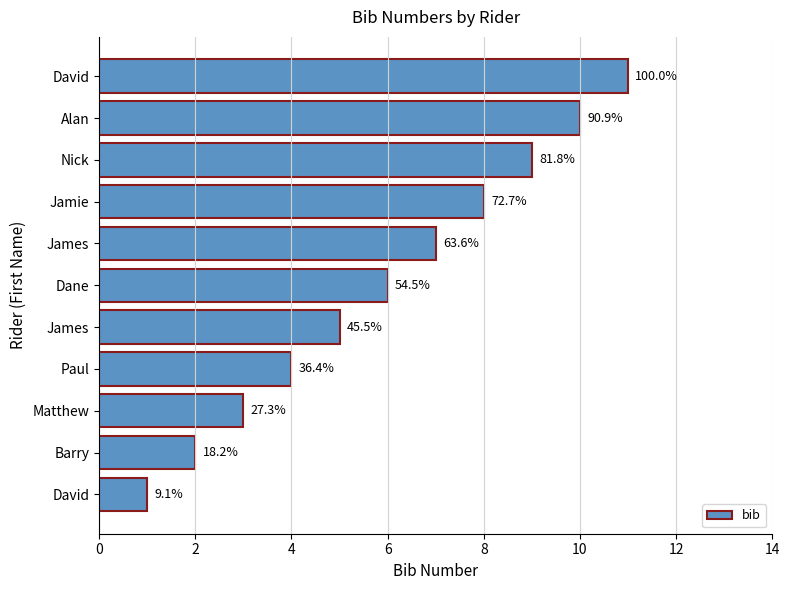

What is the difference between the maximum and minimum values?

10